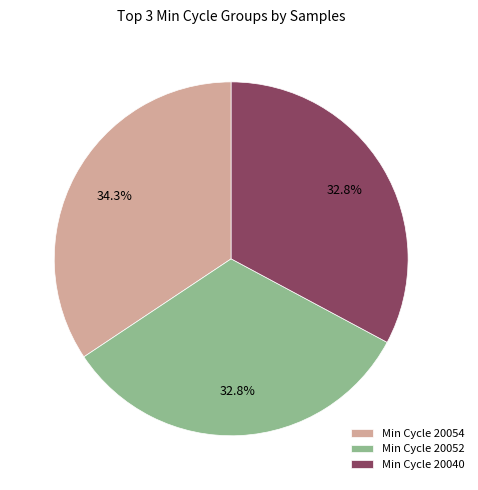

Does any single category account for the majority?

No